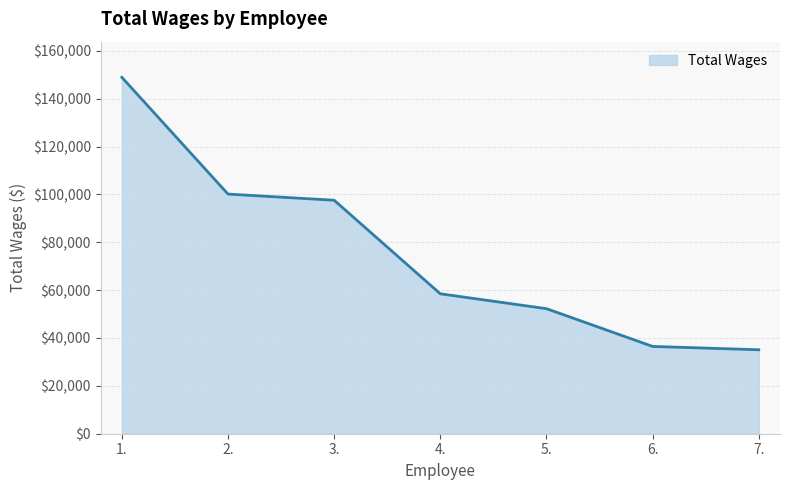

Is it true that the value at 6. is 62049?

False